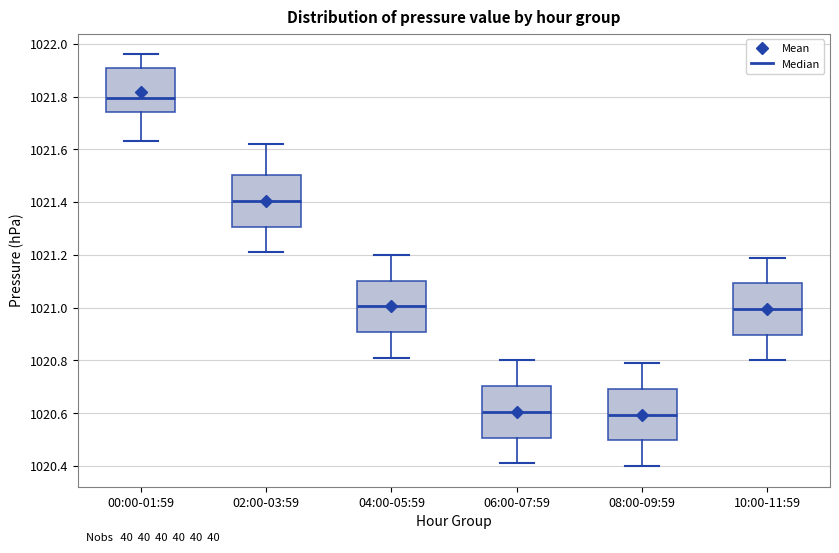

Reading left to right, read every box against the y-axis: the position of its median line, the range the box covers, and the ends of its whiskers. The values are not printed on the chart, so give them approximately, as read against the axis.

00:00-01:59: median 1021.80, box 1021.74 to 1021.92, whiskers 1021.64 to 1021.96
02:00-03:59: median 1021.40, box 1021.30 to 1021.50, whiskers 1021.22 to 1021.62
04:00-05:59: median 1021.00, box 1020.90 to 1021.10, whiskers 1020.82 to 1021.20
06:00-07:59: median 1020.60, box 1020.50 to 1020.70, whiskers 1020.42 to 1020.80
08:00-09:59: median 1020.60, box 1020.50 to 1020.70, whiskers 1020.40 to 1020.80
10:00-11:59: median 1021.00, box 1020.90 to 1021.10, whiskers 1020.80 to 1021.20